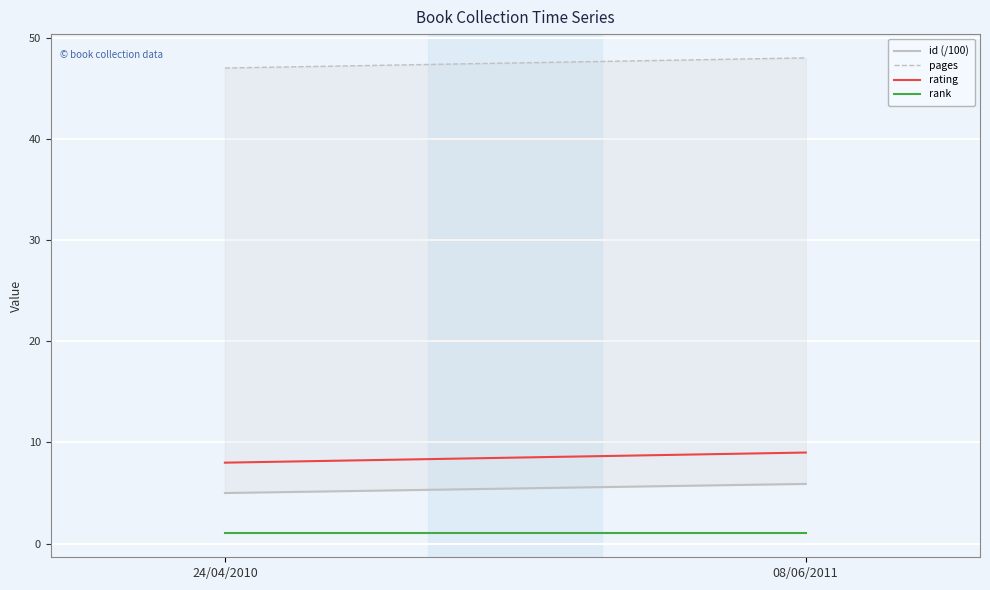

How many id (/100) values are between 5 and 6?

2